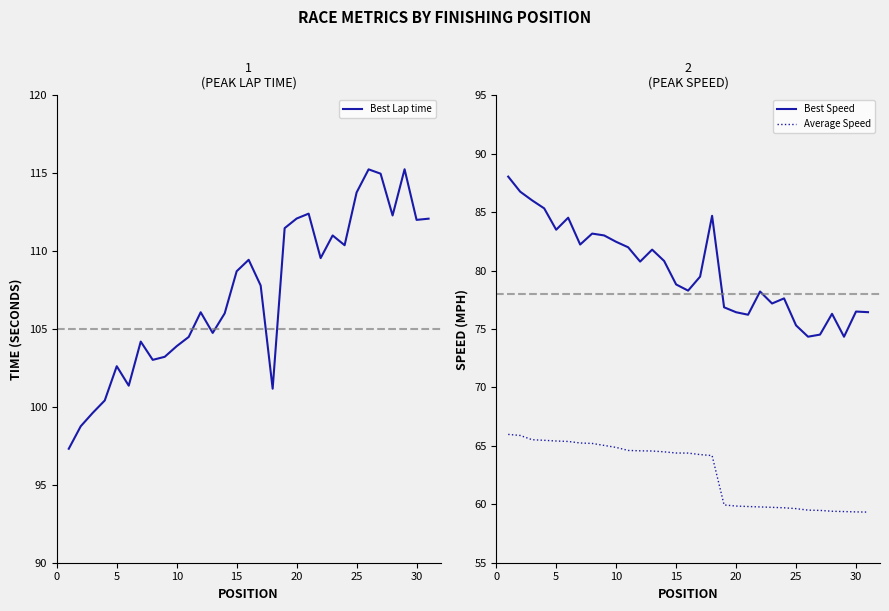

What is the highest value of the Best Speed series?

88.0